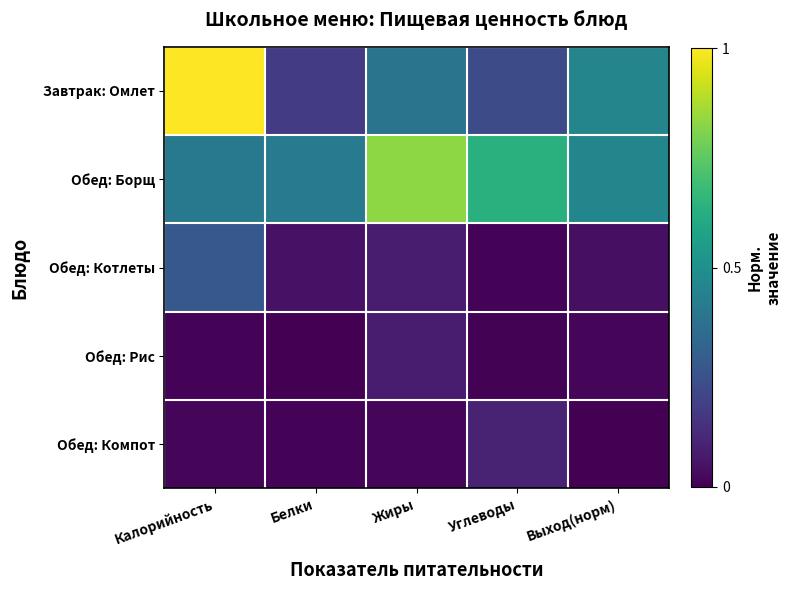

Rank the series at Углеводы from lowest to highest value.

Обед: Рис, Обед: Котлеты, Обед: Компот, Завтрак: Омлет, Обед: Борщ